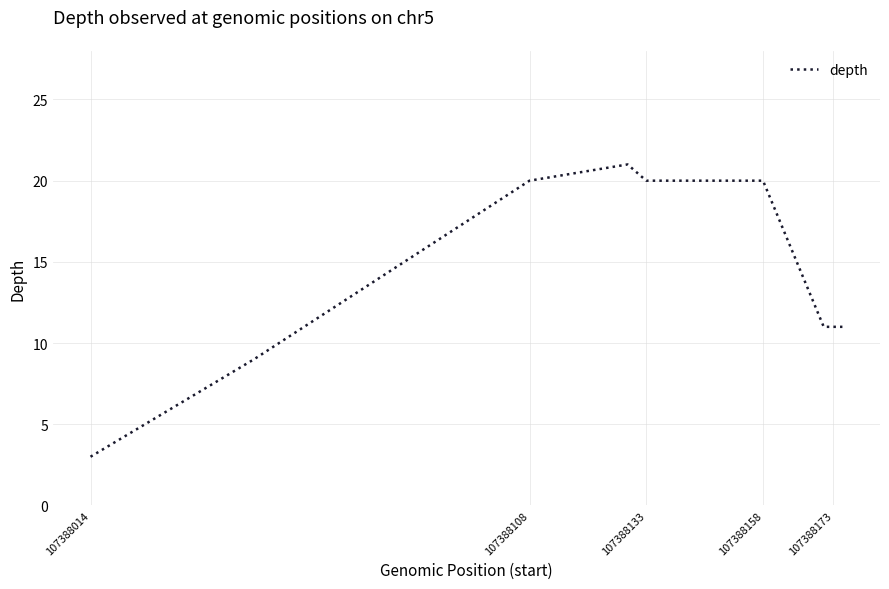

What is the maximum value shown in the chart?

21